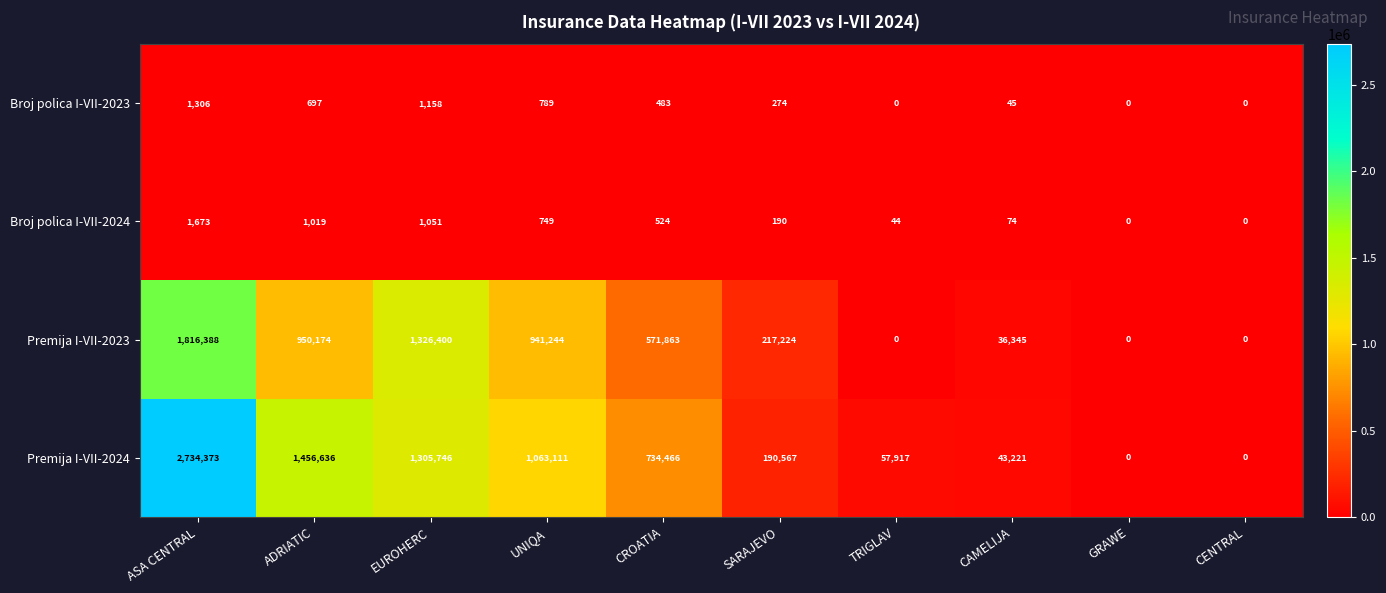

At which category is the sum across all series the highest?

ASA CENTRAL